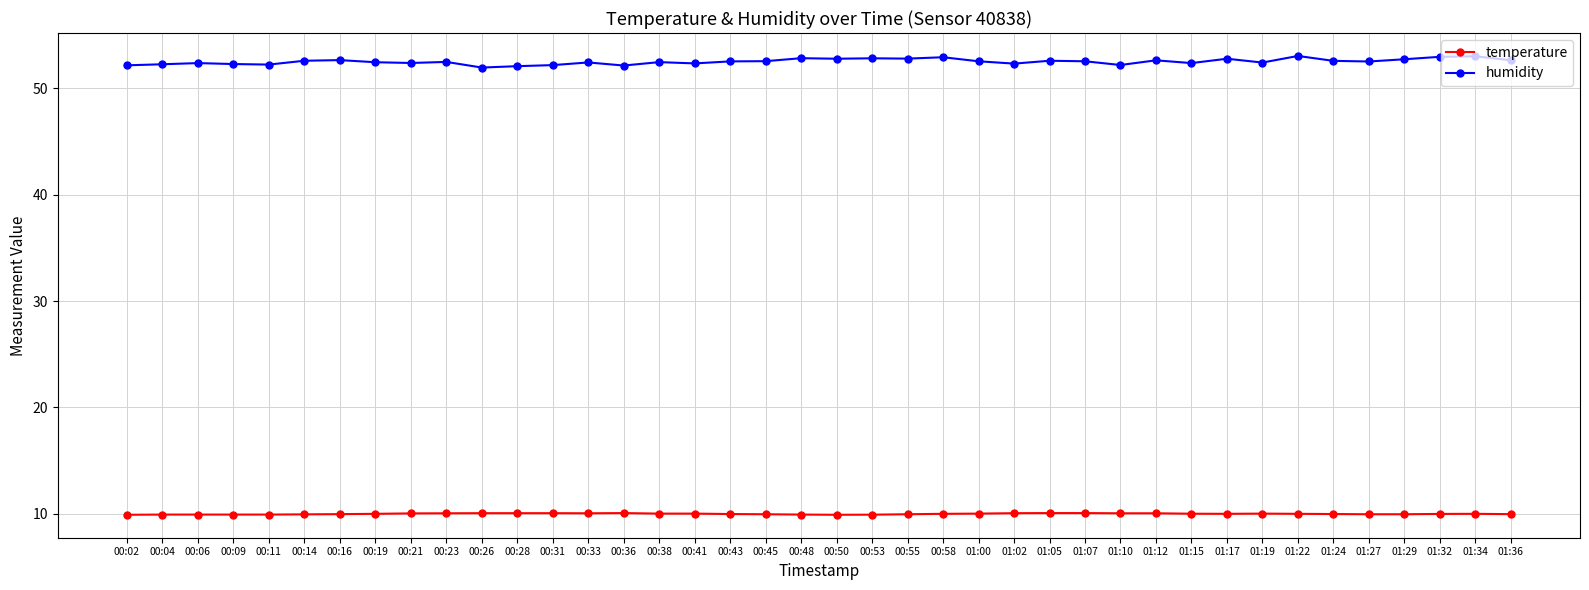

What is the label of the 6th point from the left?

00:14